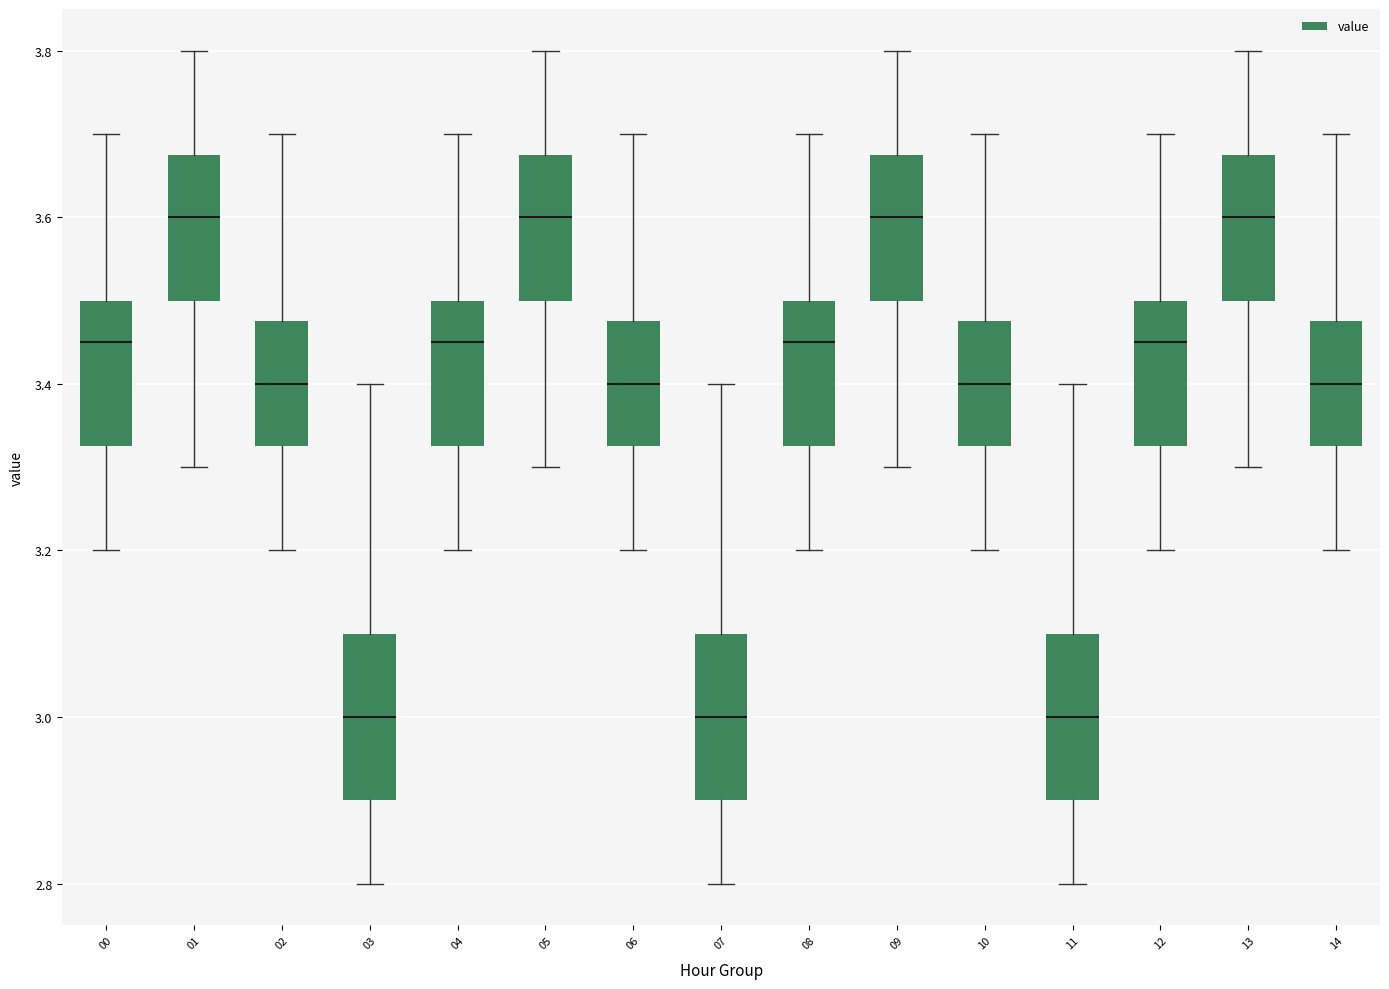

Reading left to right, transcribe this box plot: for each box, give where its median line is, the range the box spans, and where its two whiskers end, as read against the y-axis. The values are not printed on the chart, so give them approximately, as read against the axis.

00: median 3.46, box 3.32 to 3.50, whiskers 3.20 to 3.70
01: median 3.60, box 3.50 to 3.68, whiskers 3.30 to 3.80
02: median 3.40, box 3.32 to 3.48, whiskers 3.20 to 3.70
03: median 3.00, box 2.90 to 3.10, whiskers 2.80 to 3.40
04: median 3.46, box 3.32 to 3.50, whiskers 3.20 to 3.70
05: median 3.60, box 3.50 to 3.68, whiskers 3.30 to 3.80
06: median 3.40, box 3.32 to 3.48, whiskers 3.20 to 3.70
07: median 3.00, box 2.90 to 3.10, whiskers 2.80 to 3.40
08: median 3.46, box 3.32 to 3.50, whiskers 3.20 to 3.70
09: median 3.60, box 3.50 to 3.68, whiskers 3.30 to 3.80
10: median 3.40, box 3.32 to 3.48, whiskers 3.20 to 3.70
11: median 3.00, box 2.90 to 3.10, whiskers 2.80 to 3.40
12: median 3.46, box 3.32 to 3.50, whiskers 3.20 to 3.70
13: median 3.60, box 3.50 to 3.68, whiskers 3.30 to 3.80
14: median 3.40, box 3.32 to 3.48, whiskers 3.20 to 3.70